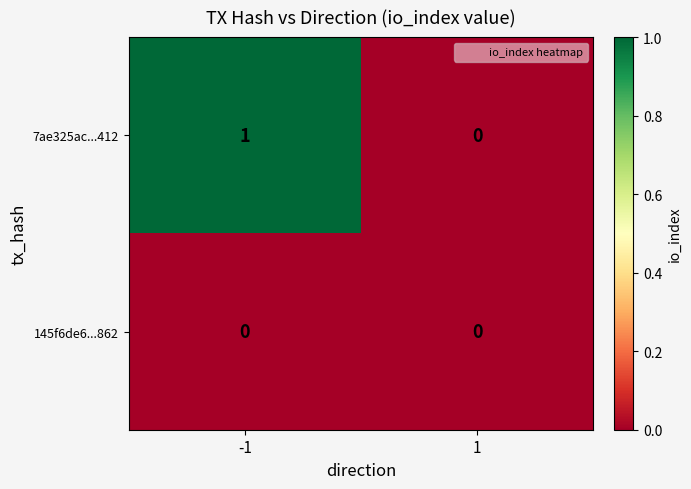

How many values in 7ae325ac...412 are above zero?

1